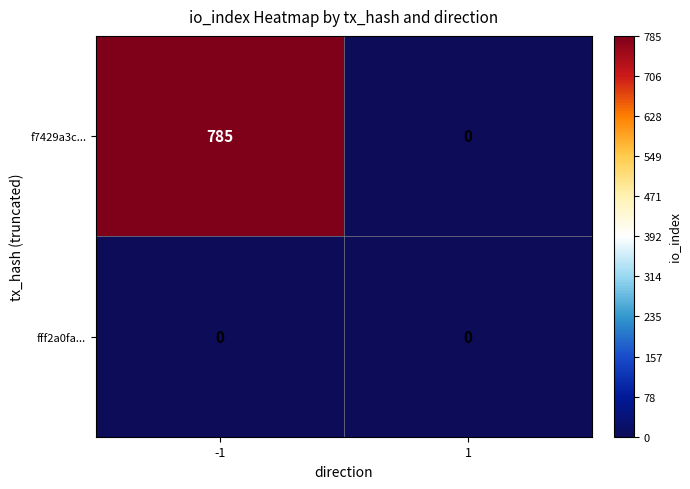

Rank the series by their maximum value, from lowest to highest.

fff2a0fa..., f7429a3c...